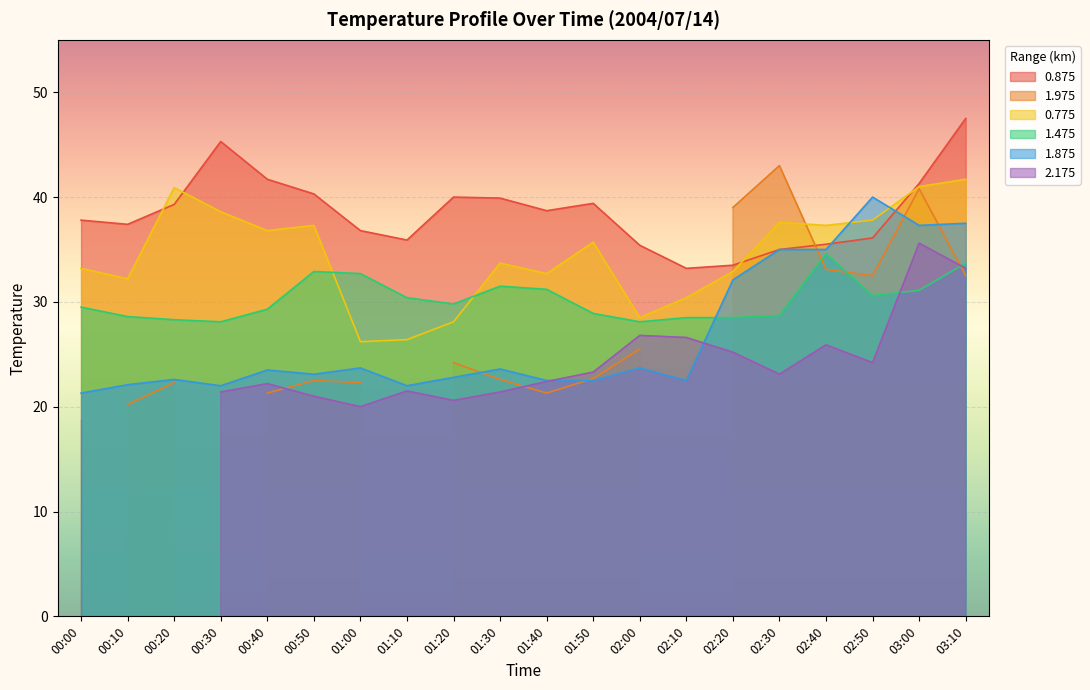

In 0.775, how many points are lower than both neighbors (excluding endpoints)?

6